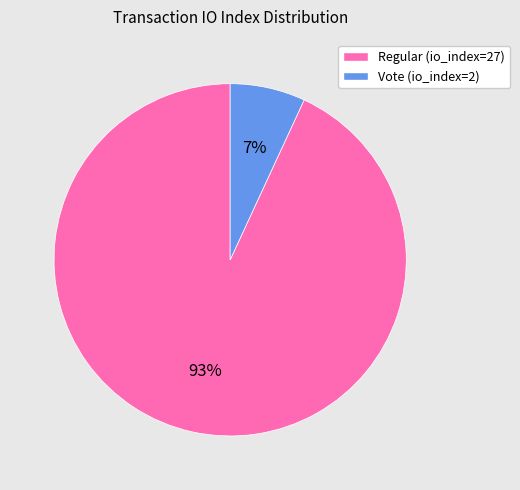

To the nearest percent, what percentage of the pie is Regular (io_index=27)?

93%